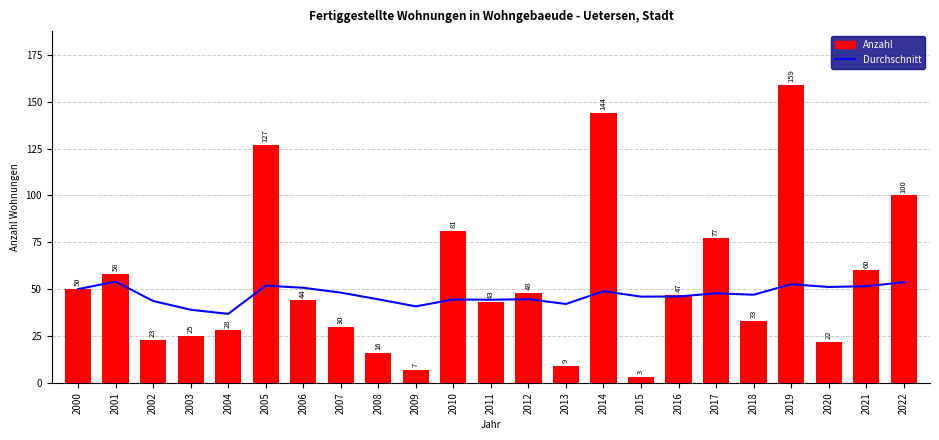

What are all the series names shown in the legend?

Durchschnitt, Anzahl